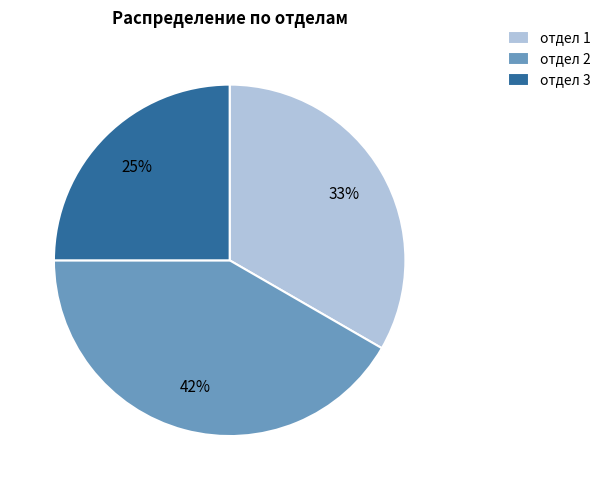

Count the number of slices in the pie.

3